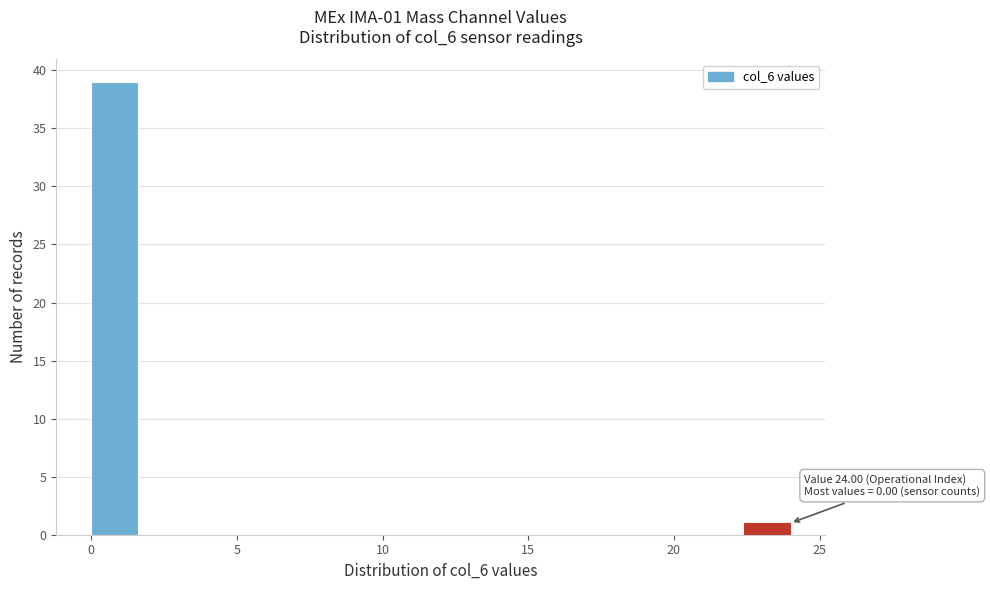

Around what value on the x-axis is the tallest bar? Give the approximate position of its centre, as read against the axis.

1.0